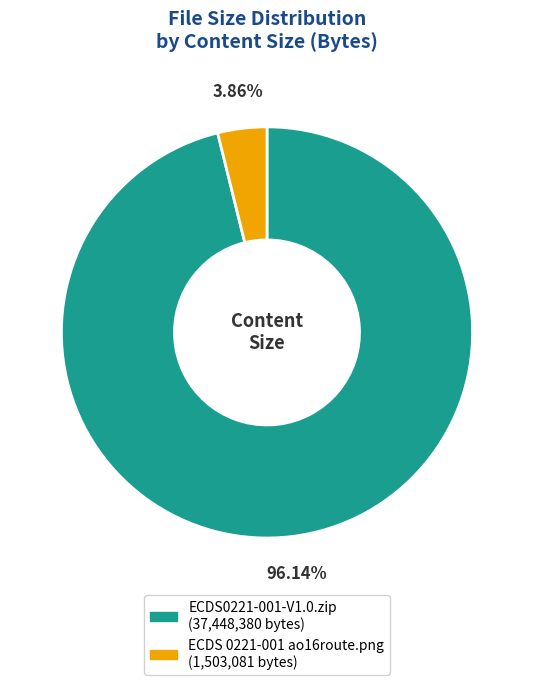

What is the smallest slice in the pie chart?

ECDS 0221-001 ao16route.png